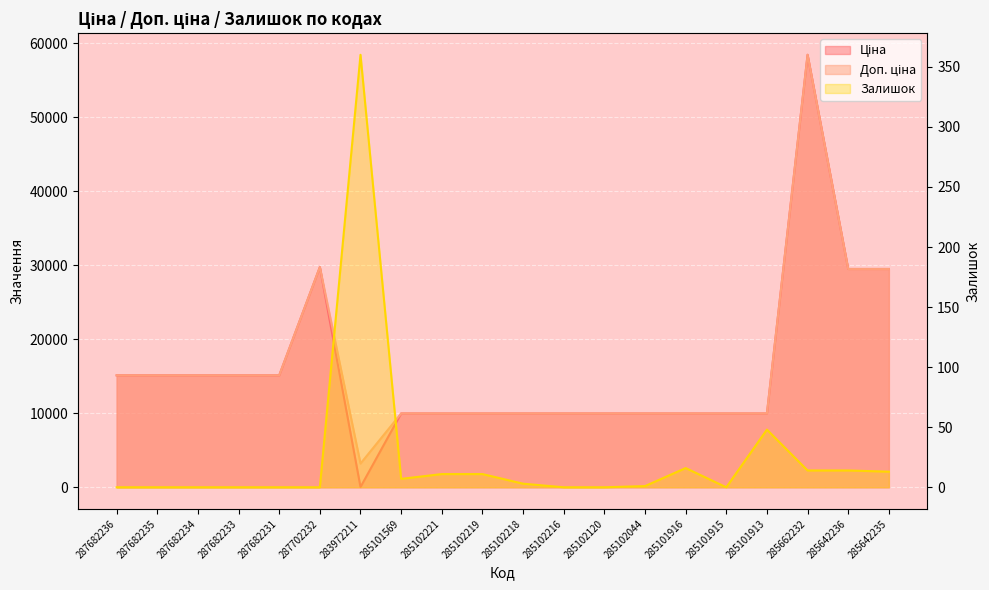

The Залишок series shows 31.4 at 285101913. True or false?

False